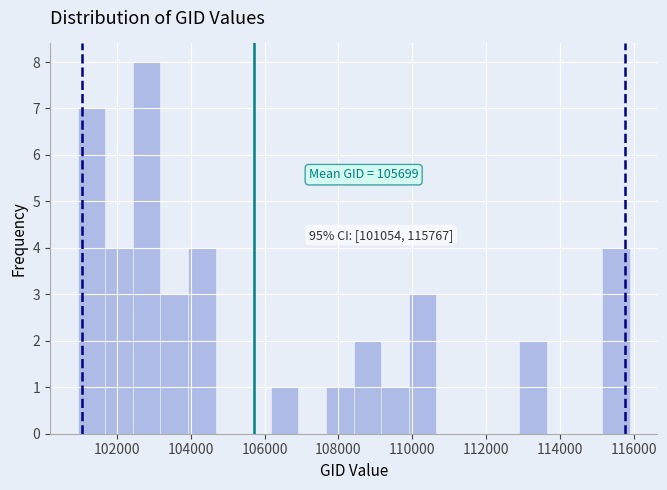

Read against the x-axis, roughly where is the centre of the tallest bar?

102800